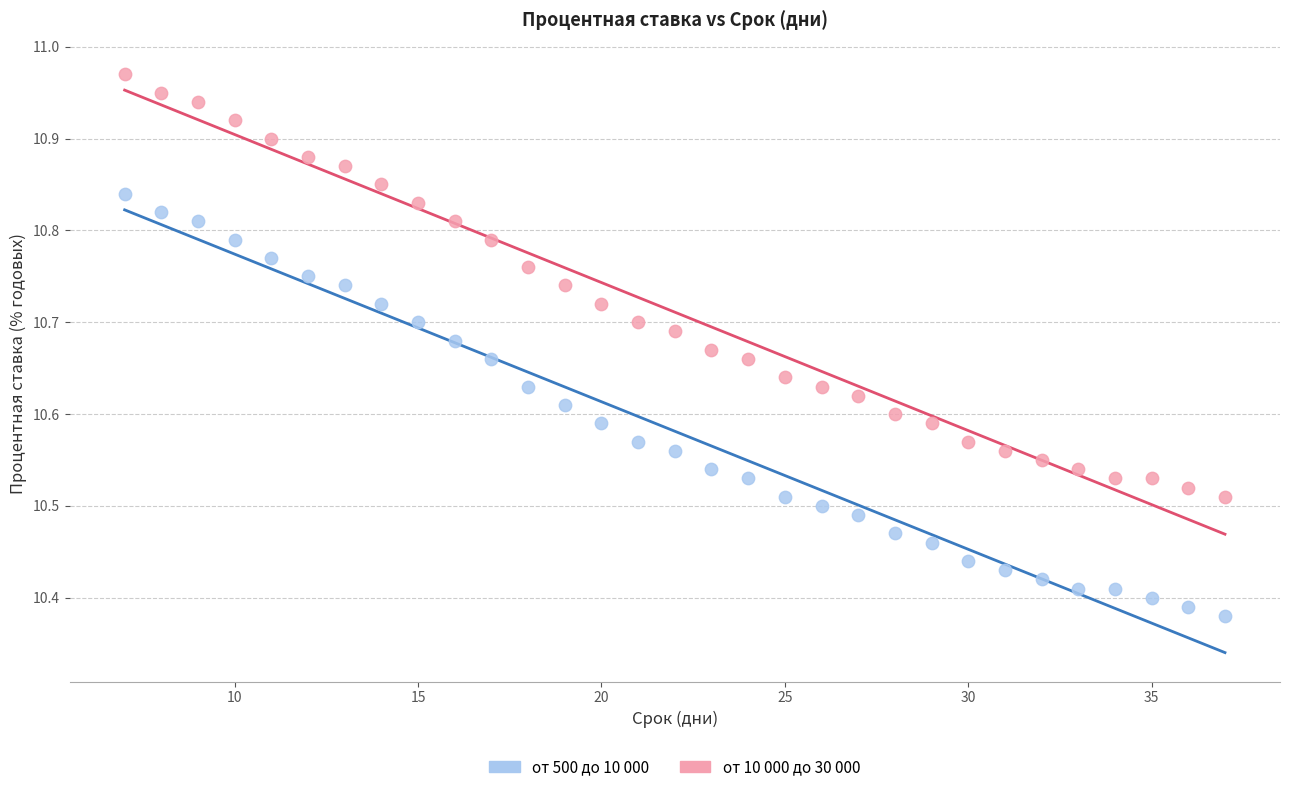

Across all data points, what is the range of Y values (max minus min)?

0.6